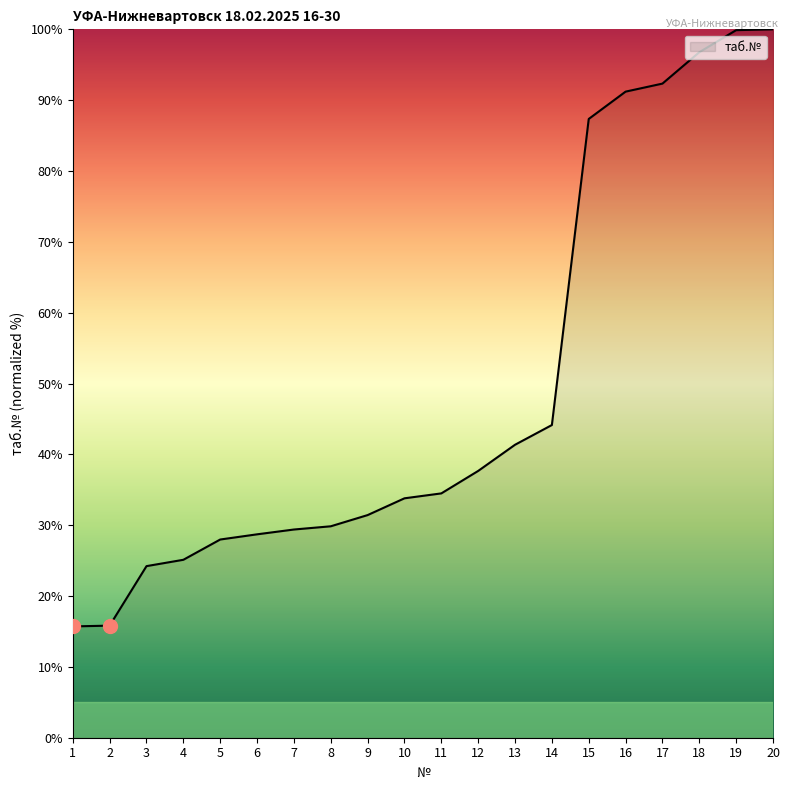

What is the difference between the maximum and minimum values?

84.3